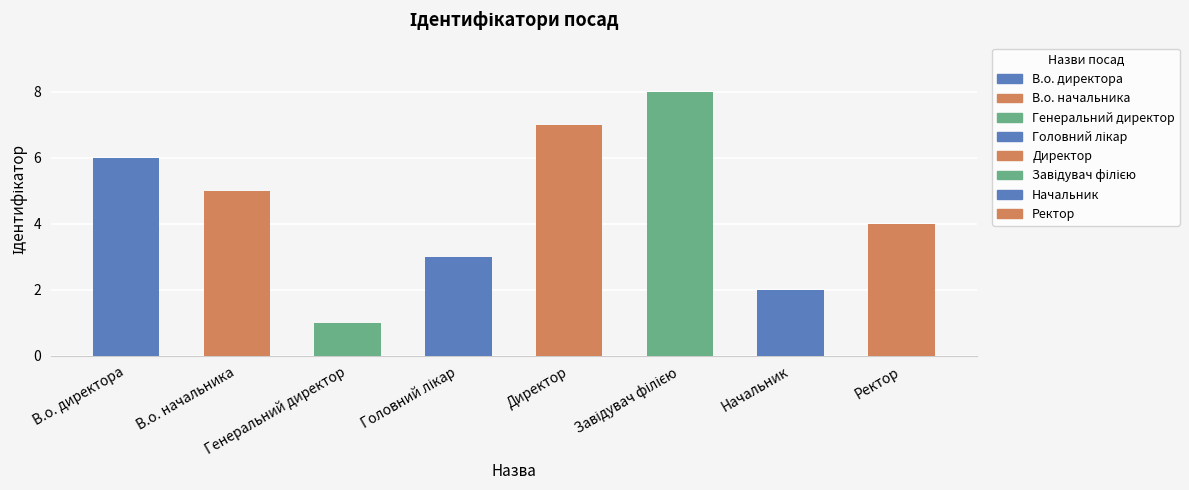

At which label is the value closest to 4?

Ректор